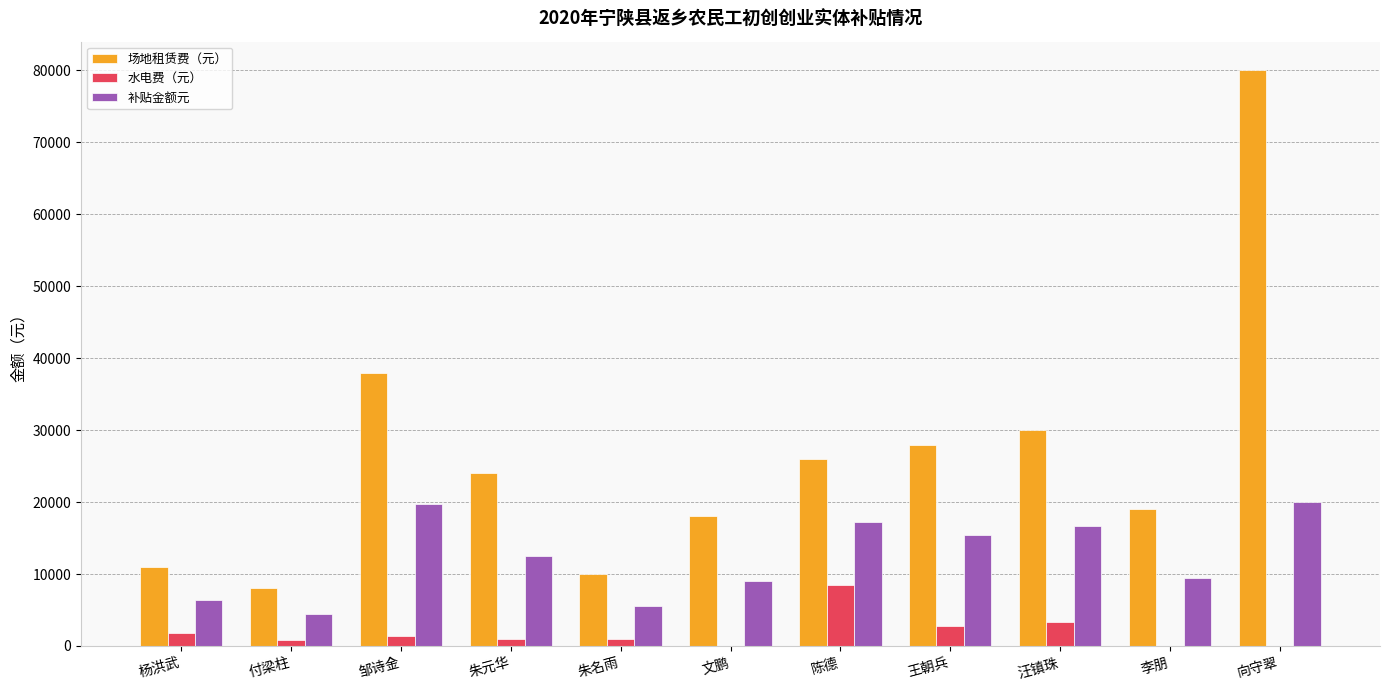

What value does the 场地租赁费（元） series have at 付梁柱?

8000.0